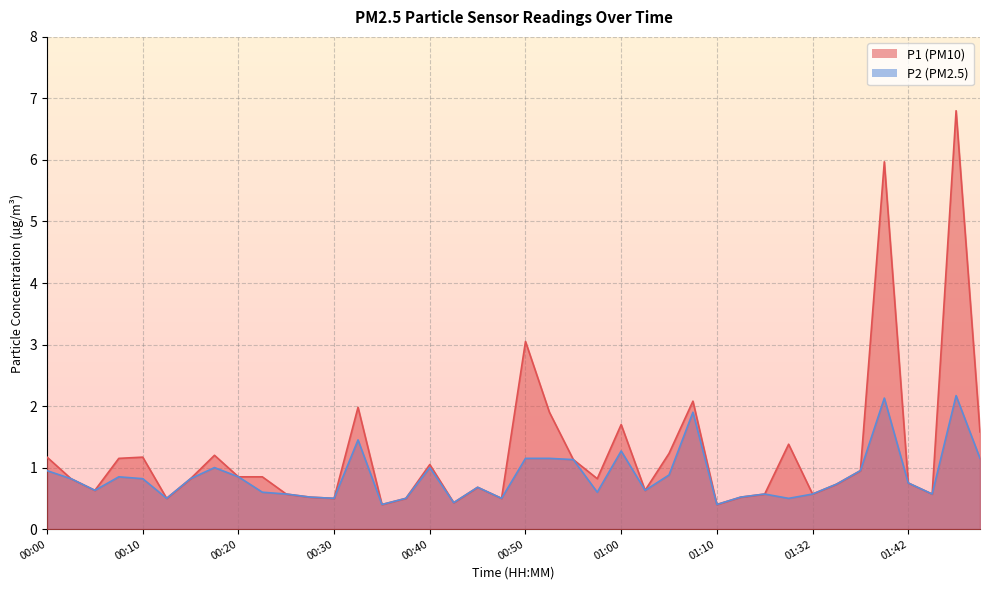

What is the difference between the P1 values at 00:47 and 01:07?

1.6